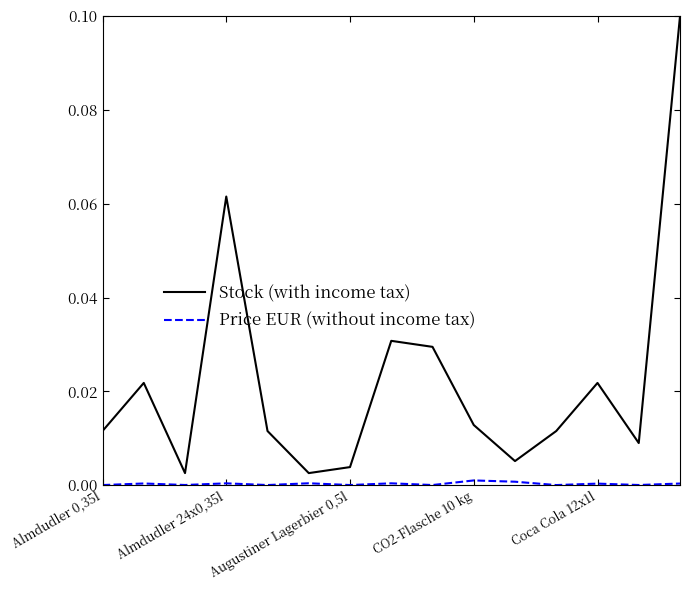

List the series in order of their peak value, highest first.

Stock (with income tax), Price EUR (without income tax)